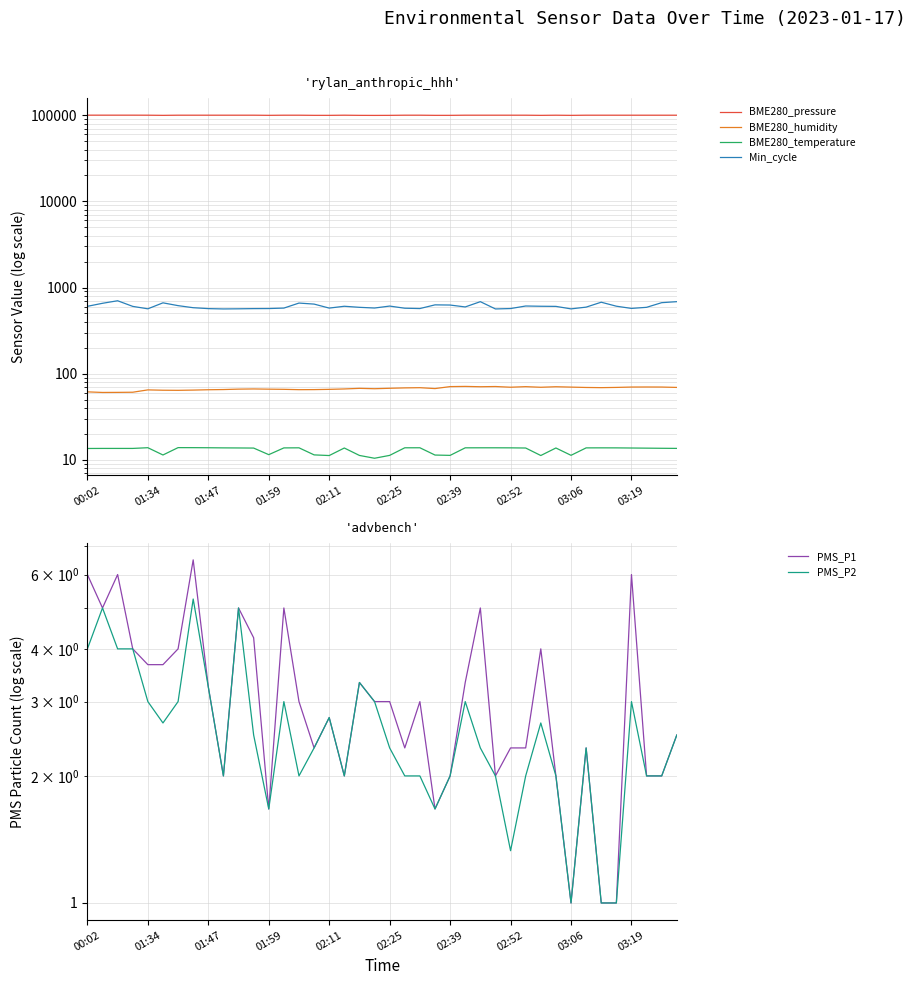

At which category is the sum across all series the highest?

01:47